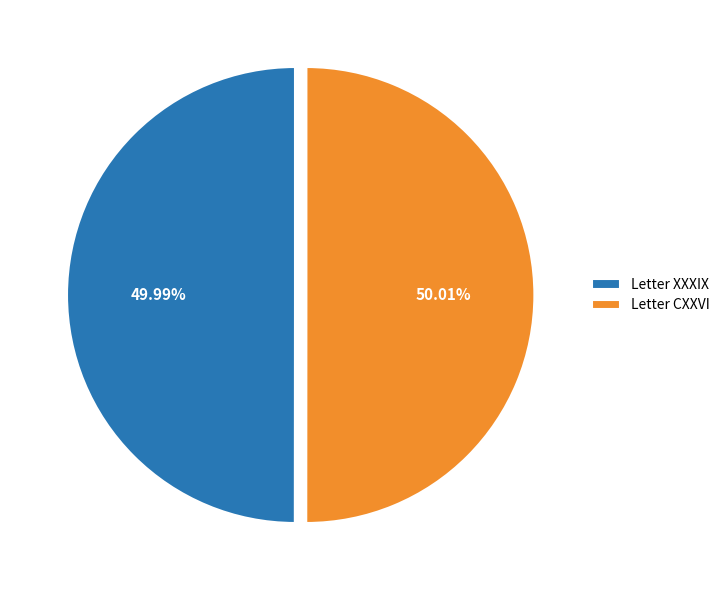

How many segments does this pie chart have?

2